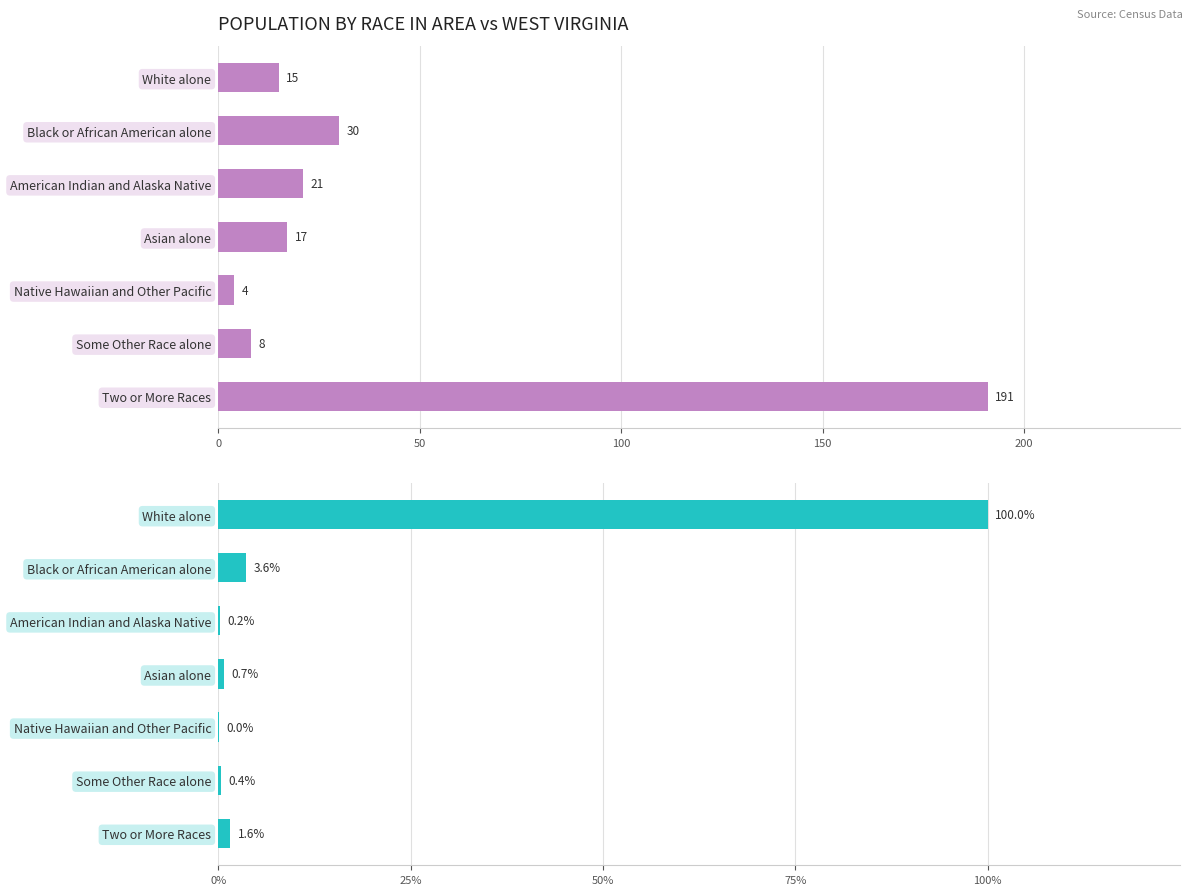

Rank the series by their average value, from highest to lowest.

This Area, West Virginia